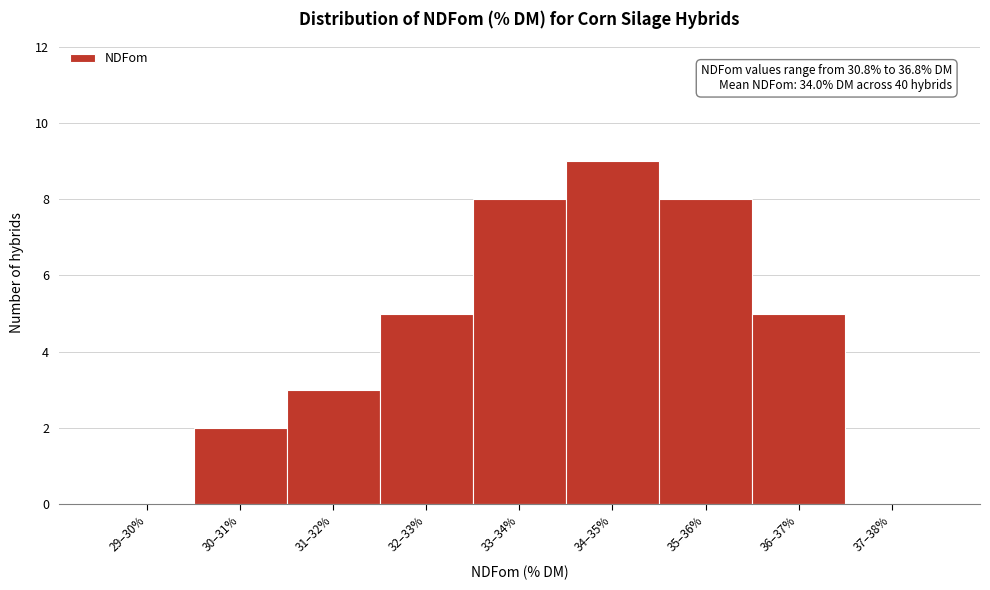

Reading left to right, extract all data points from this chart.

29–30%=0	30–31%=2	31–32%=3	32–33%=5	33–34%=8	34–35%=9	35–36%=8	36–37%=5	37–38%=0